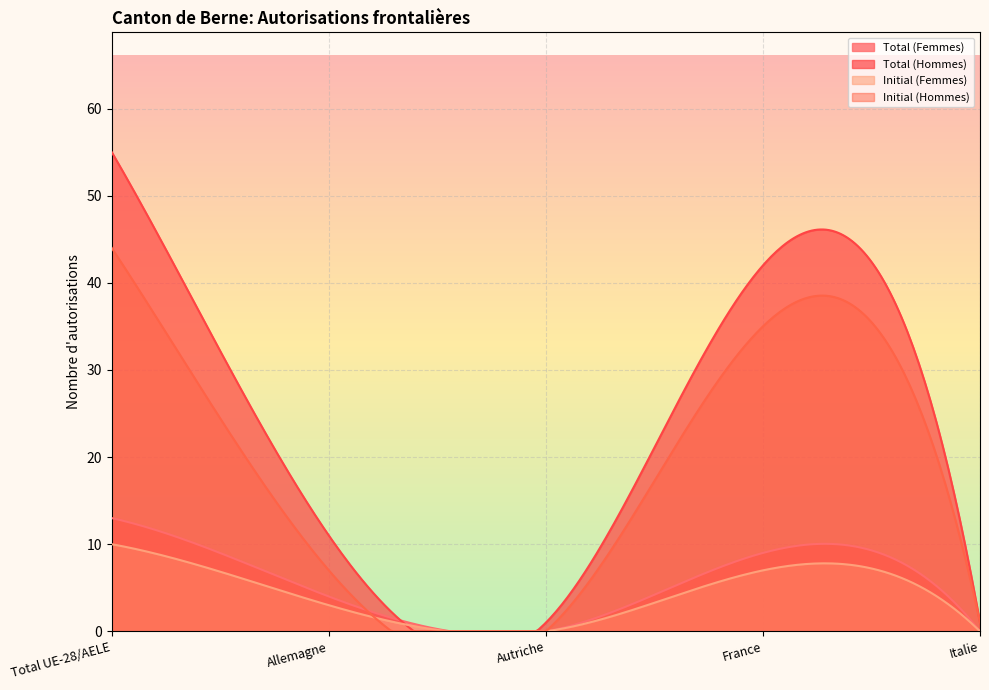

Rank the series by their maximum value, from highest to lowest.

Total (Hommes), Initial (Hommes), Total (Femmes), Initial (Femmes)